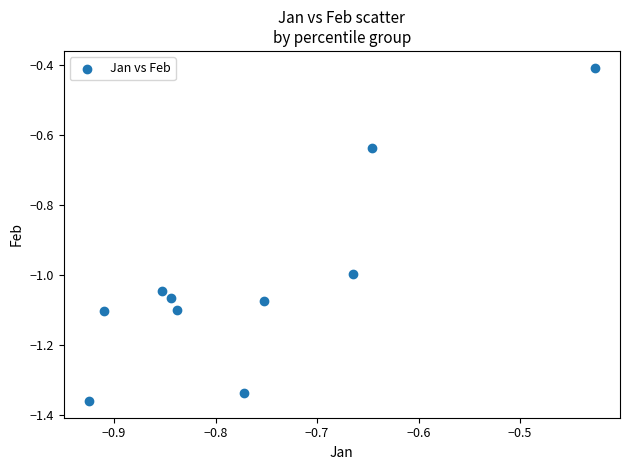

What is the average X value?

-0.8